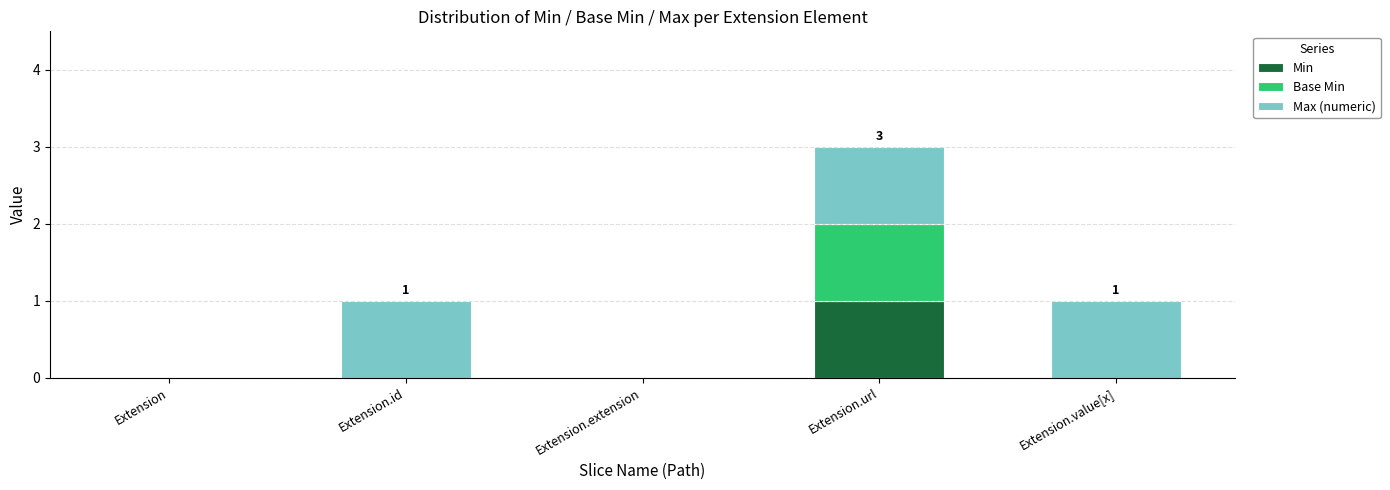

Is it true that Min equals 0 at Extension.url?

False